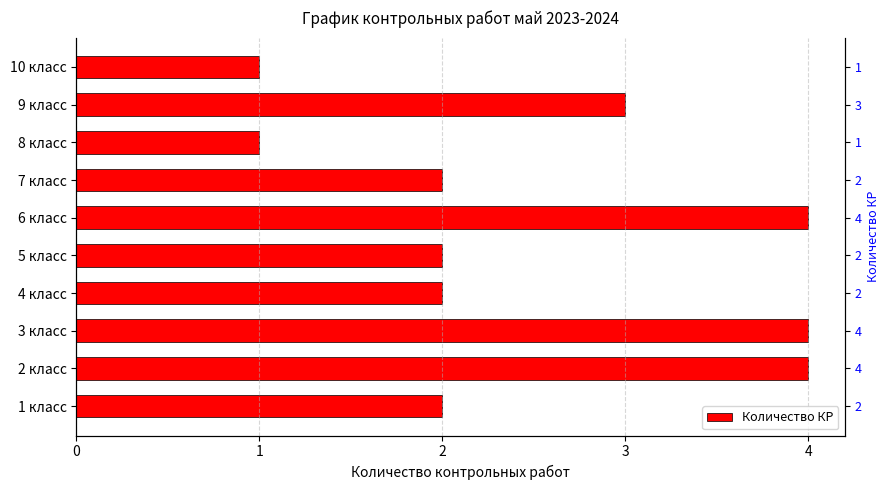

What is the change in value from 3 класс to 9 класс?

-1